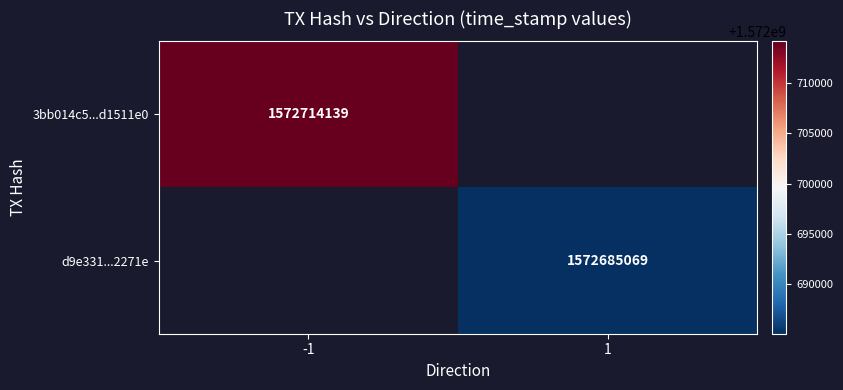

What is the greatest value displayed?

1572714139.0